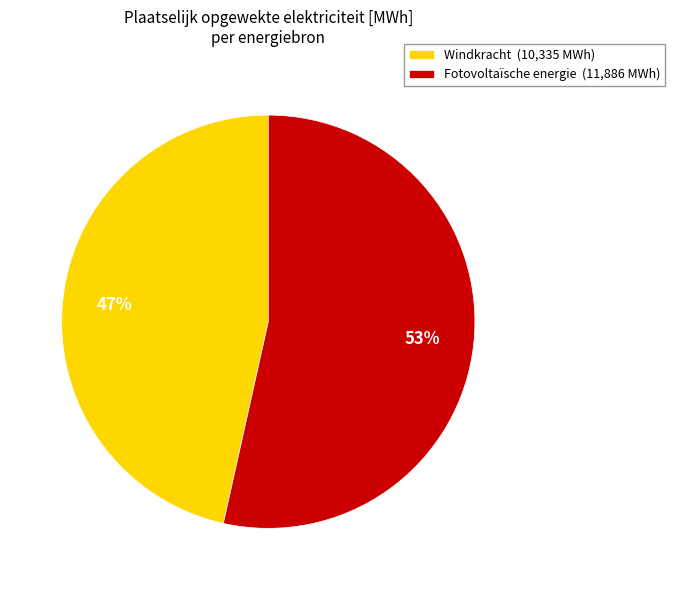

How many segments does this pie chart have?

2